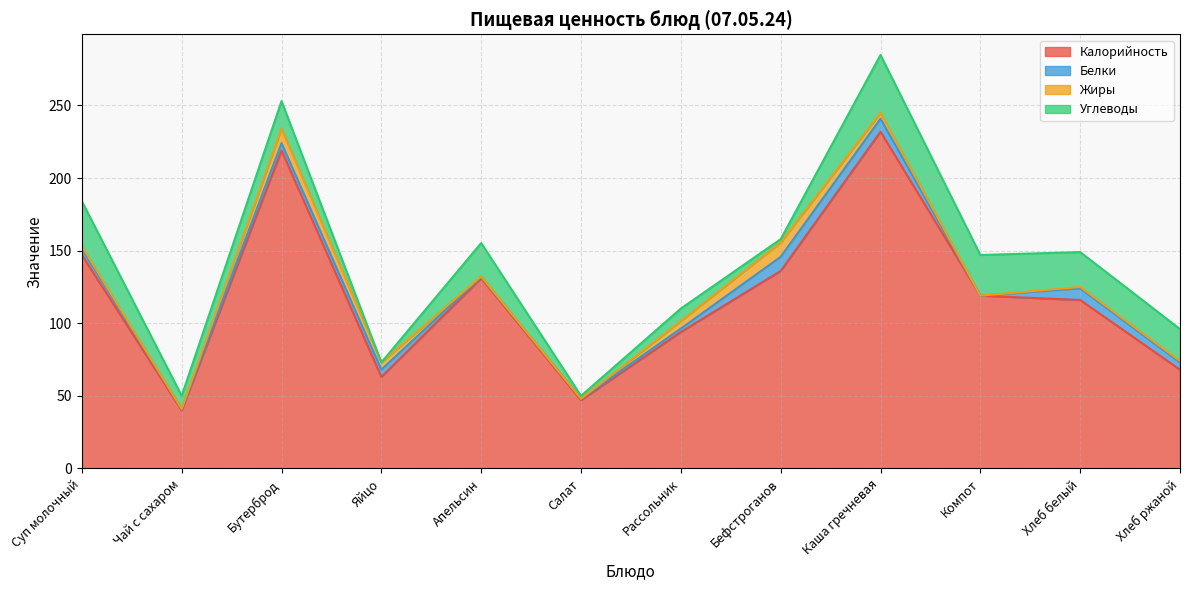

True or false: Калорийность has more than 0 points higher than both neighbors.

True